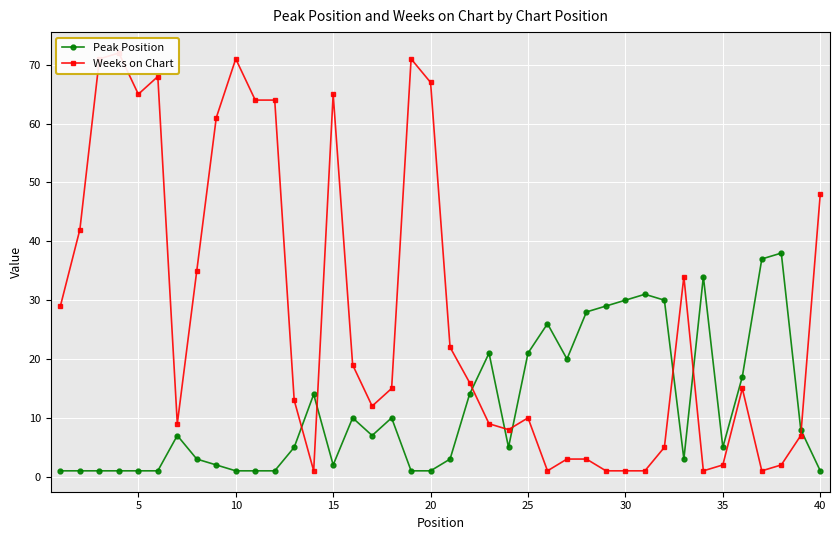

What is the highest value of the Peak Position series?

38